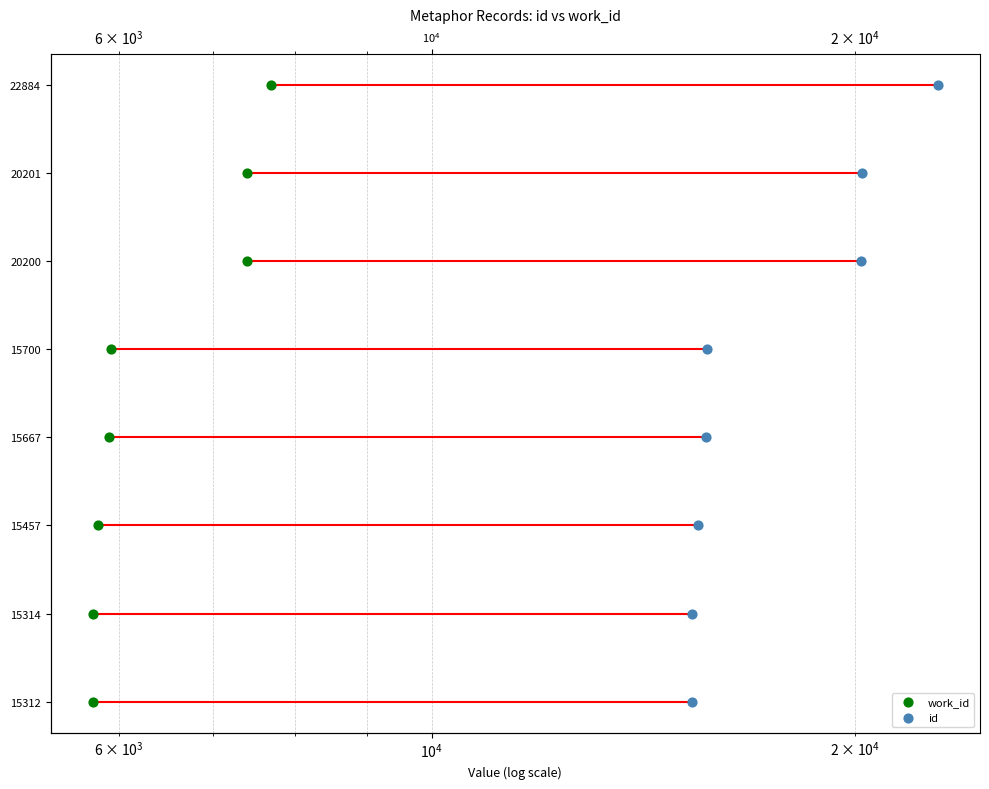

What are all the series names shown in the legend?

work_id, id